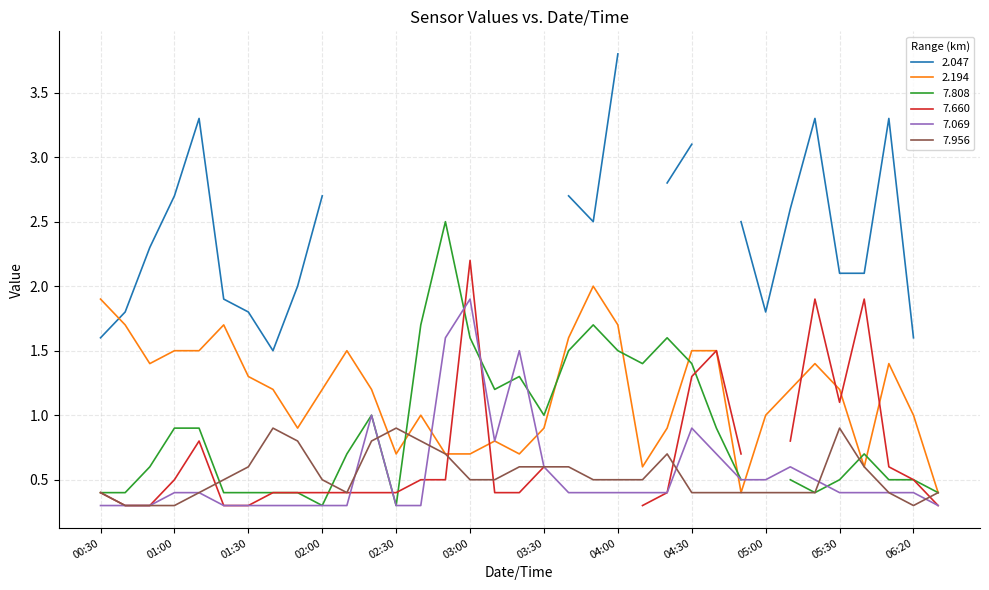

Read the 7.956 value at 03:00.

0.5